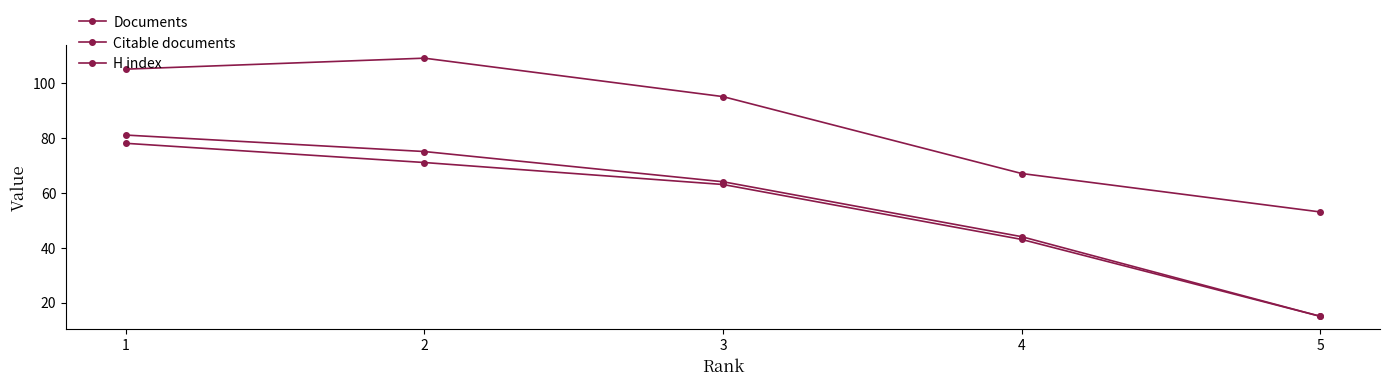

Rank the categories by H index value from highest to lowest.

2, 1, 3, 4, 5